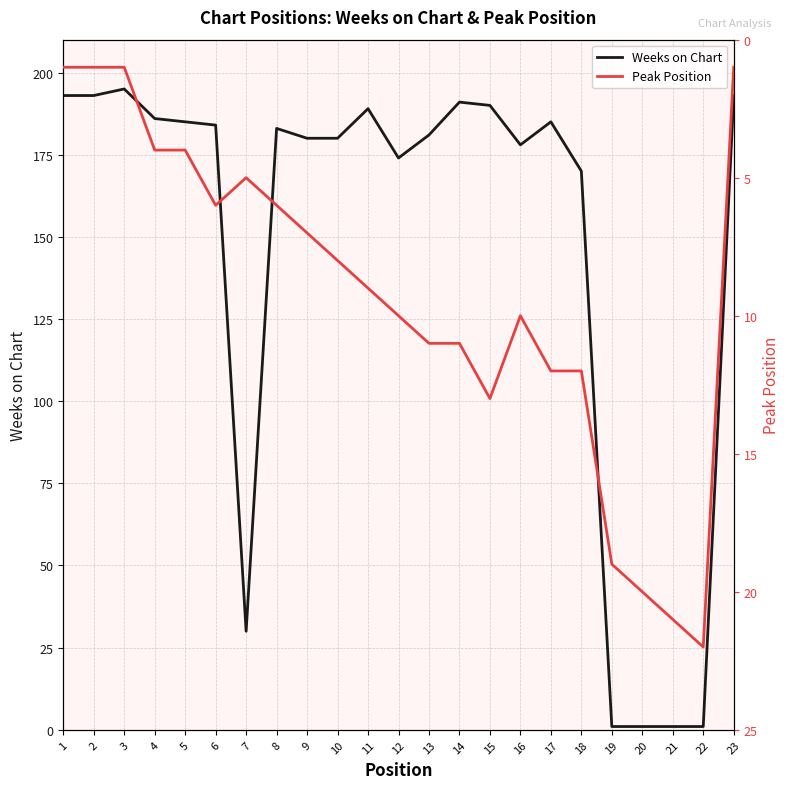

How many distinct data groups are displayed?

2